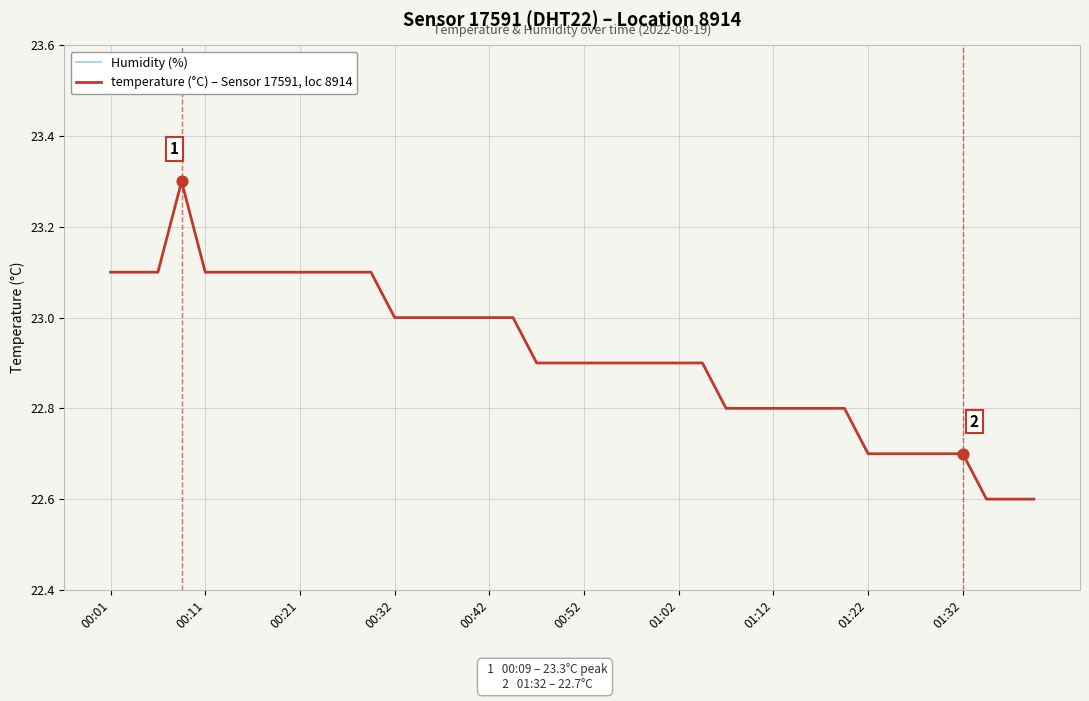

Which series has the widest spread of Y values?

temperature (°C) – Sensor 17591, loc 8914